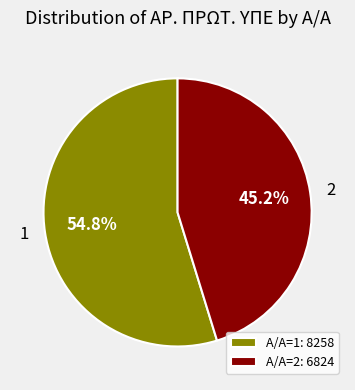

What is the smallest slice in the pie chart?

2